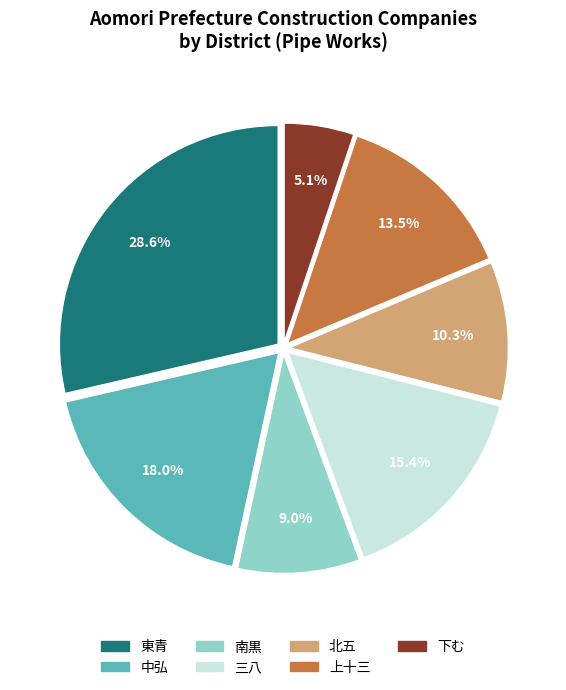

Approximately how many times larger is the value at 東青 compared to 北五?

2.8